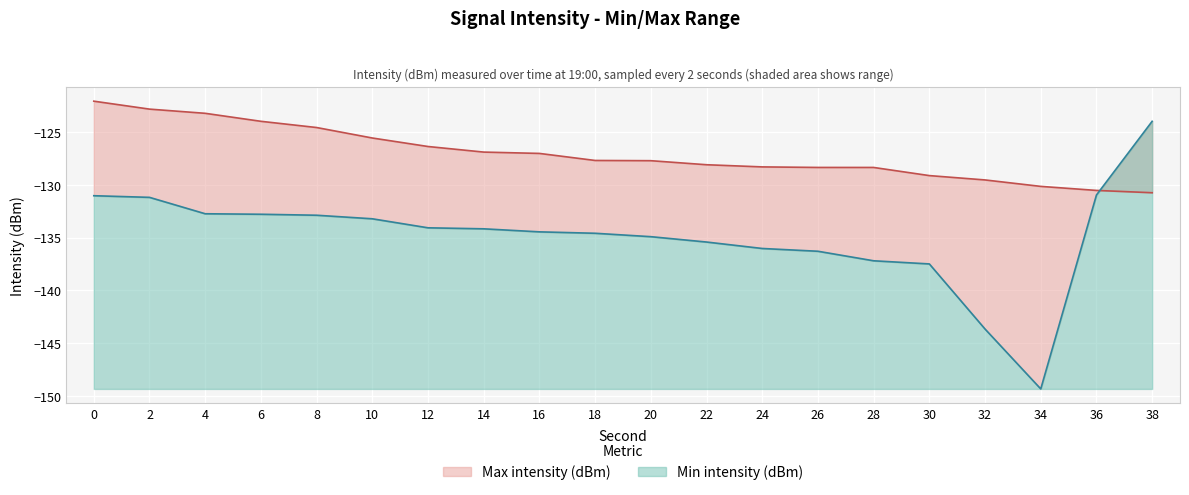

What is the approximate value of Max intensity (dBm) at 22?

-128.1